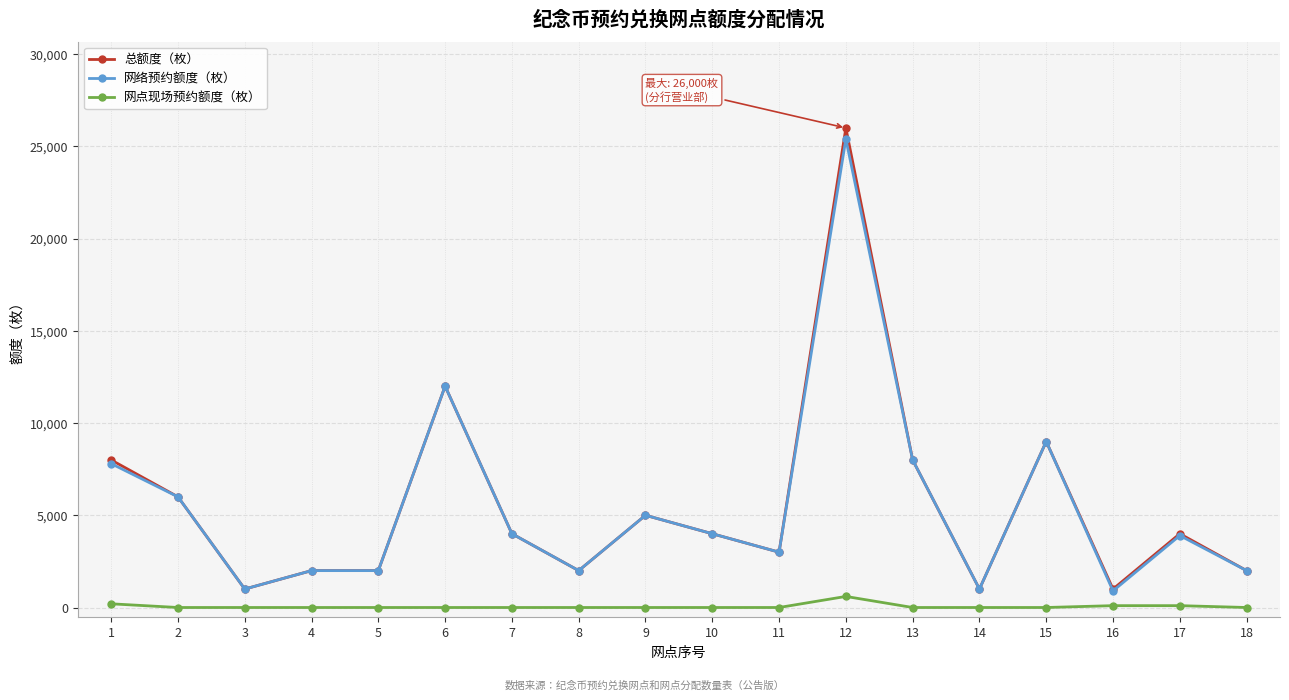

What is the greatest value displayed?

26000